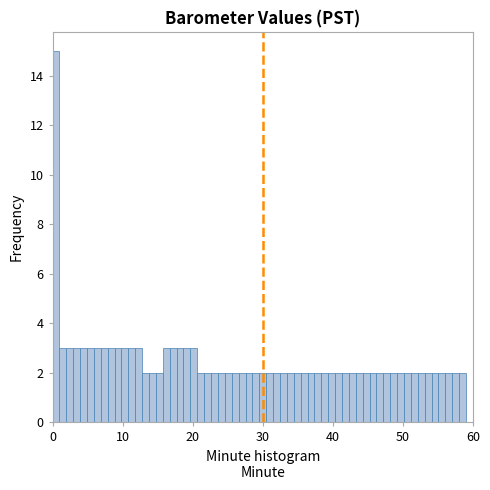

Read against the x-axis, roughly where is the centre of the tallest bar?

0